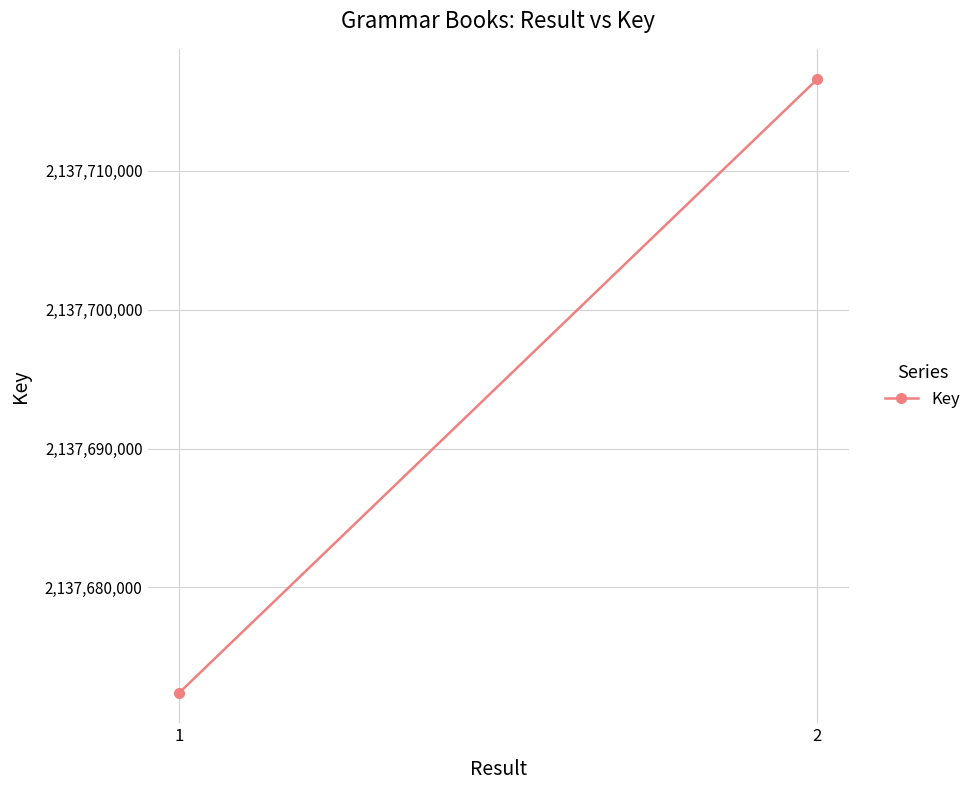

Reading right to left, extract all data points from this chart.

2=2137716591	1=2137672417